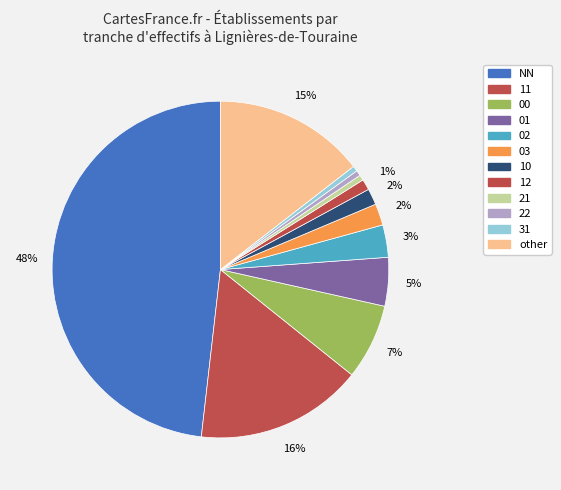

Combined, what portion of the pie is other and 12?

15.5%